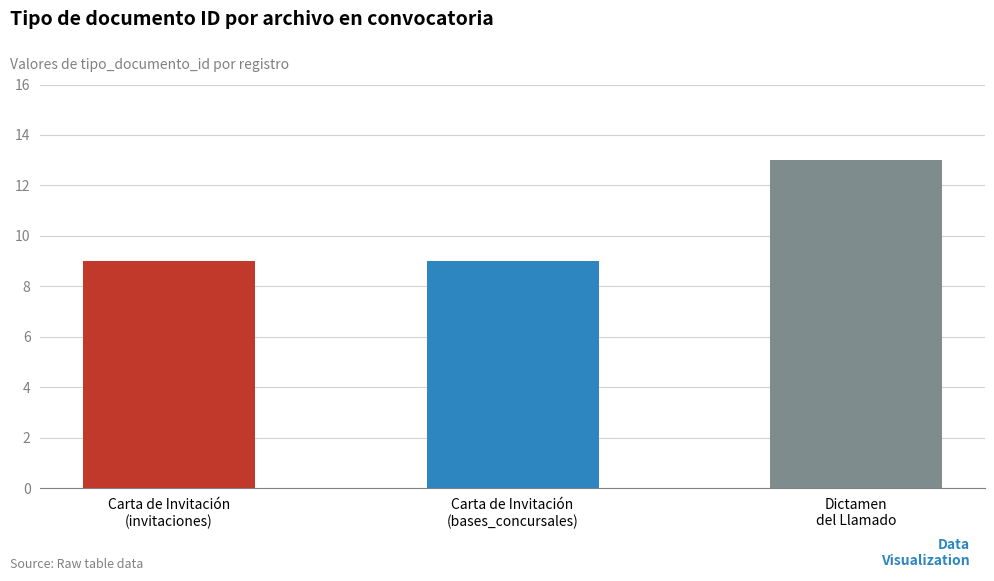

What is the average value?

10